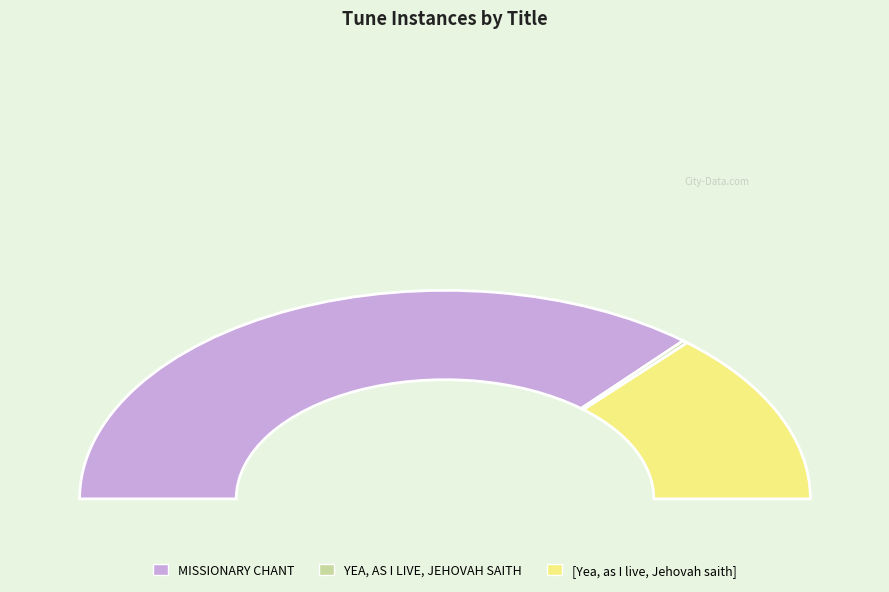

The [Yea, as I live, Jehovah saith] slice represents 27% of the pie. True or false?

True